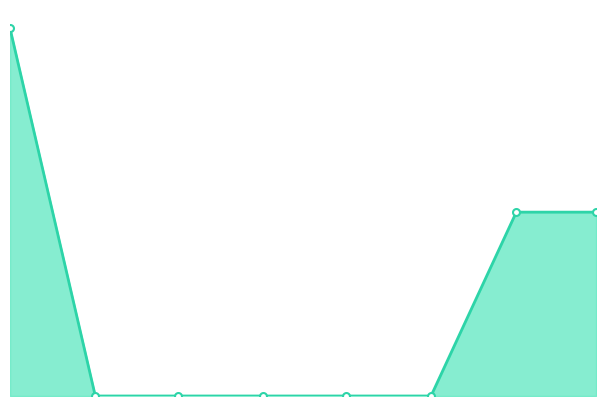

Is this an area chart (filled region under the line)?

Yes